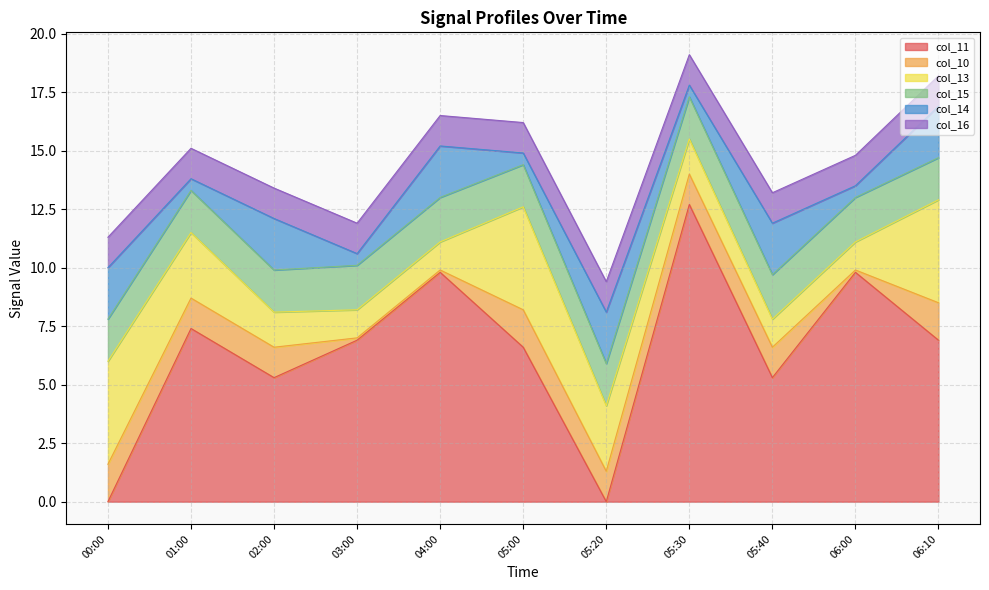

What is the value of the col_14 point at the 5th from the left?

2.2